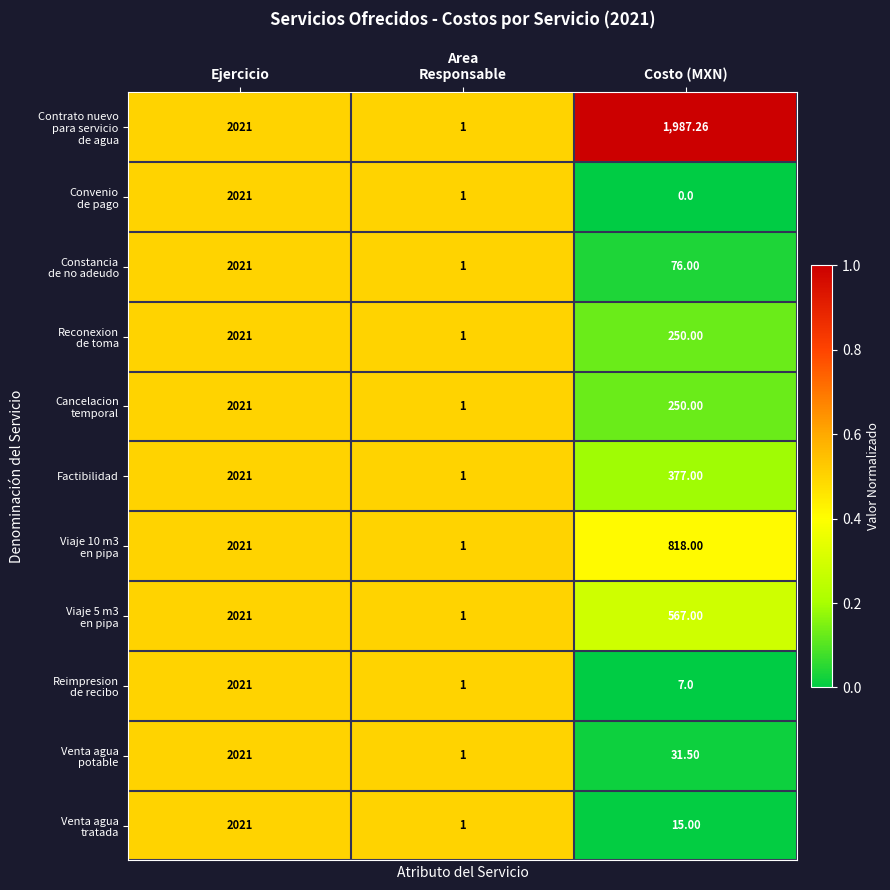

What is the difference between the highest and lowest values at Costo (MXN)?

1987.3